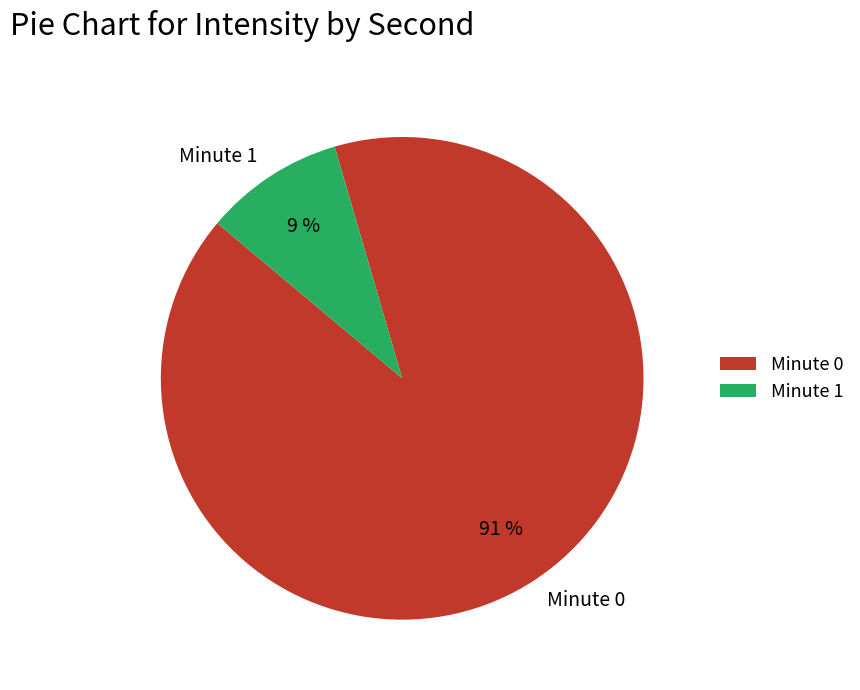

To the nearest percent, what portion does Minute 0 represent?

91%